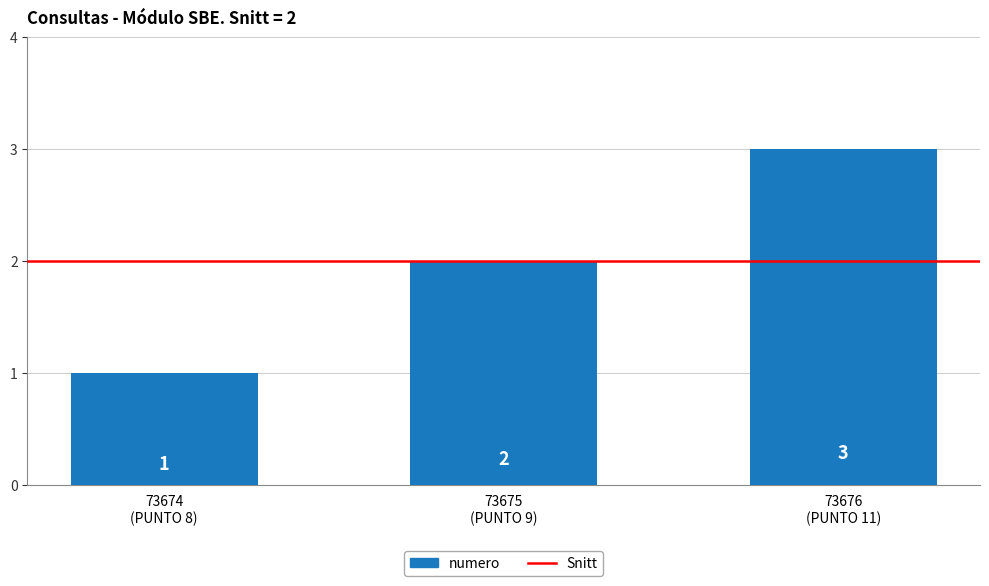

What is the sum of all values?

6